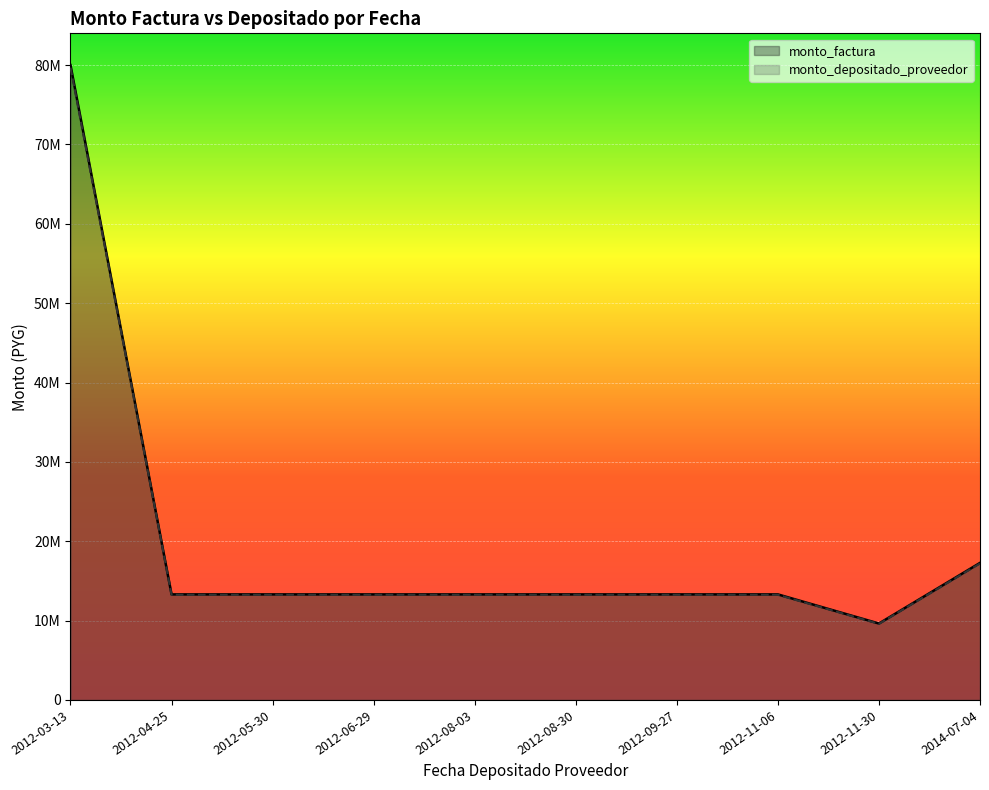

Which series has the widest spread of values?

monto_factura